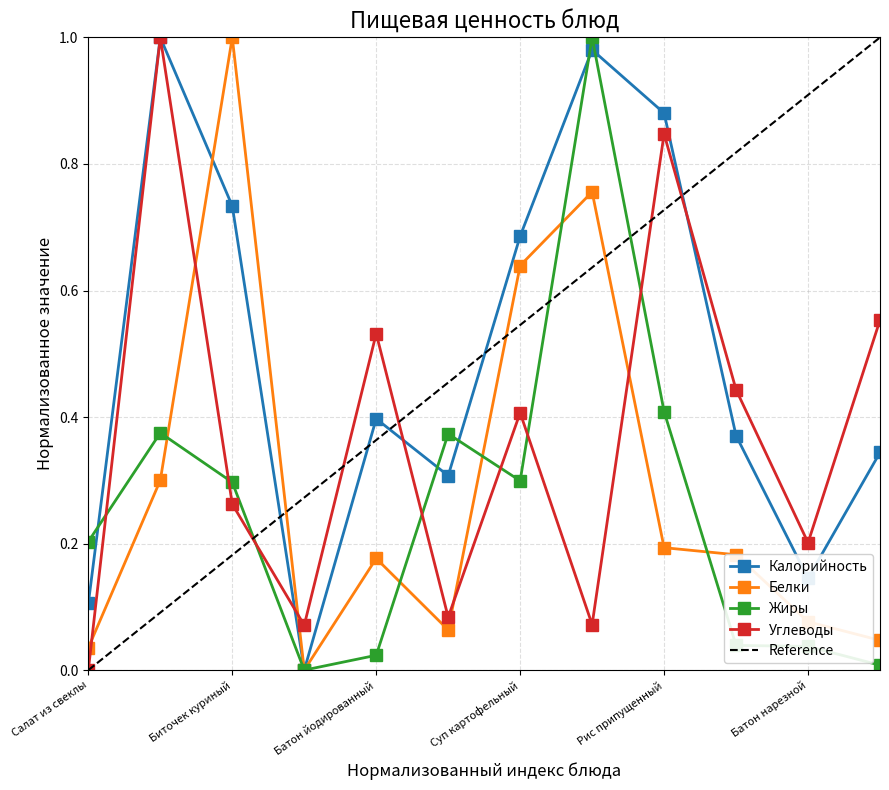

At which category does Калорийность reach its first local peak?

Макароны отварные